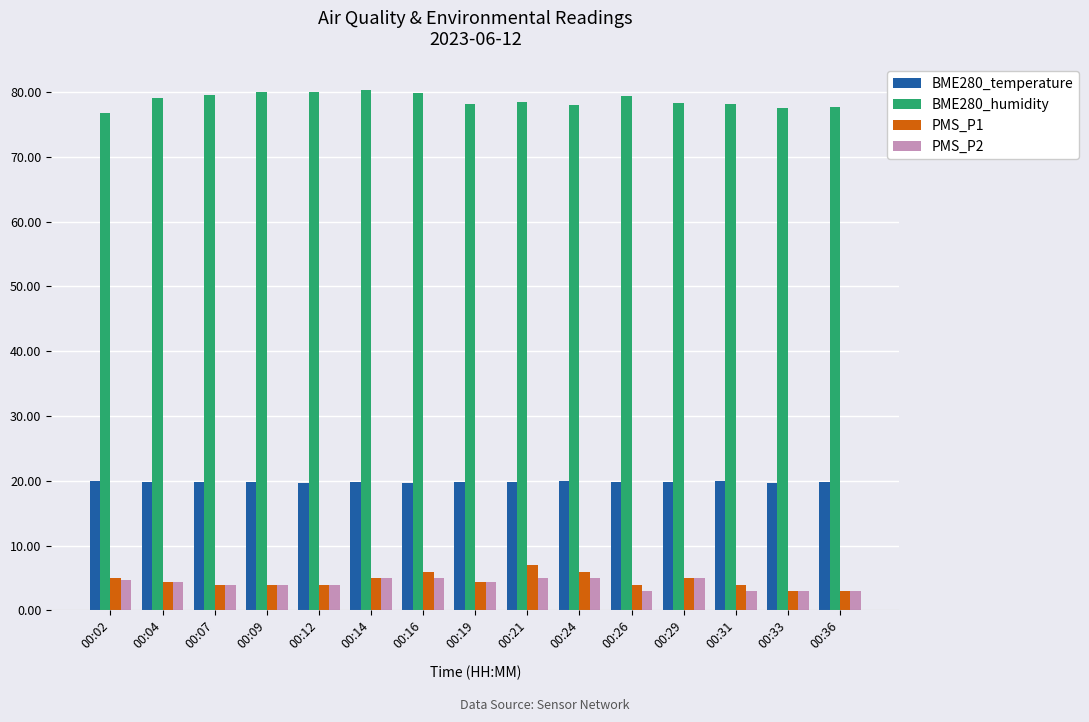

How many bars are there in each group?

4